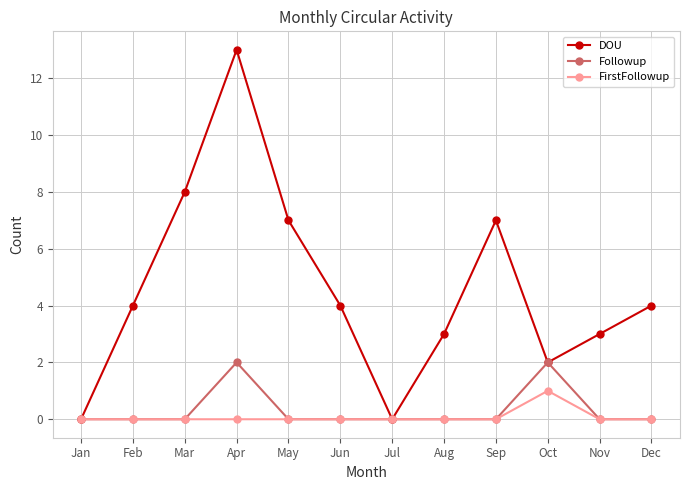

What is the spread (max minus min) of values at Dec?

4